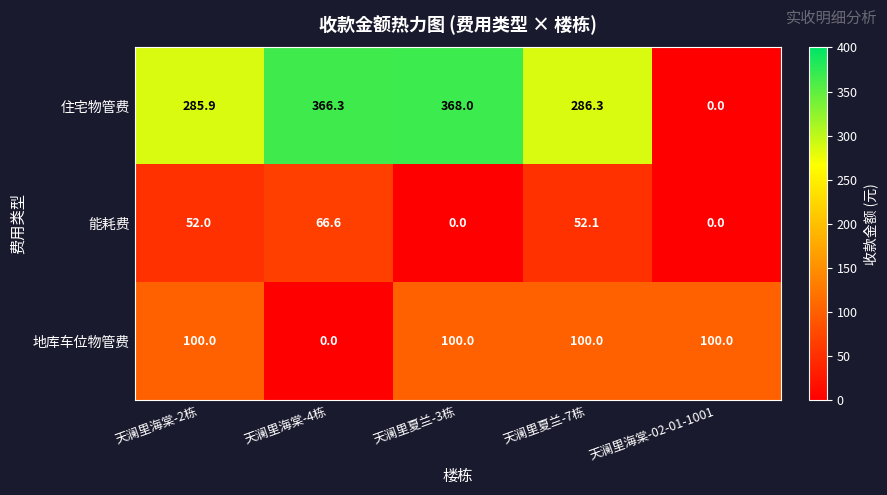

Which series has the largest total across all categories?

住宅物管费